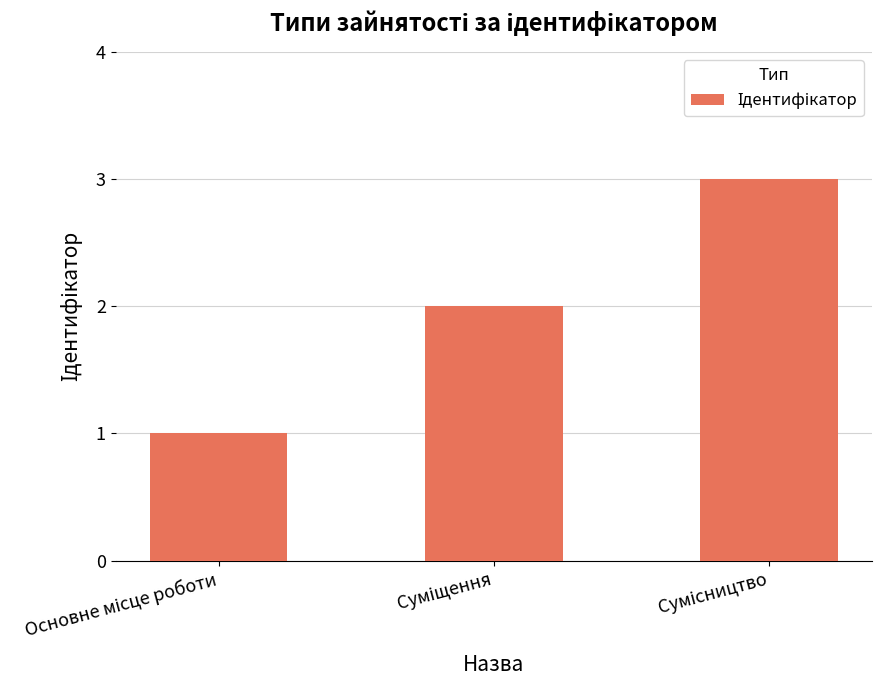

What is the greatest value displayed?

3